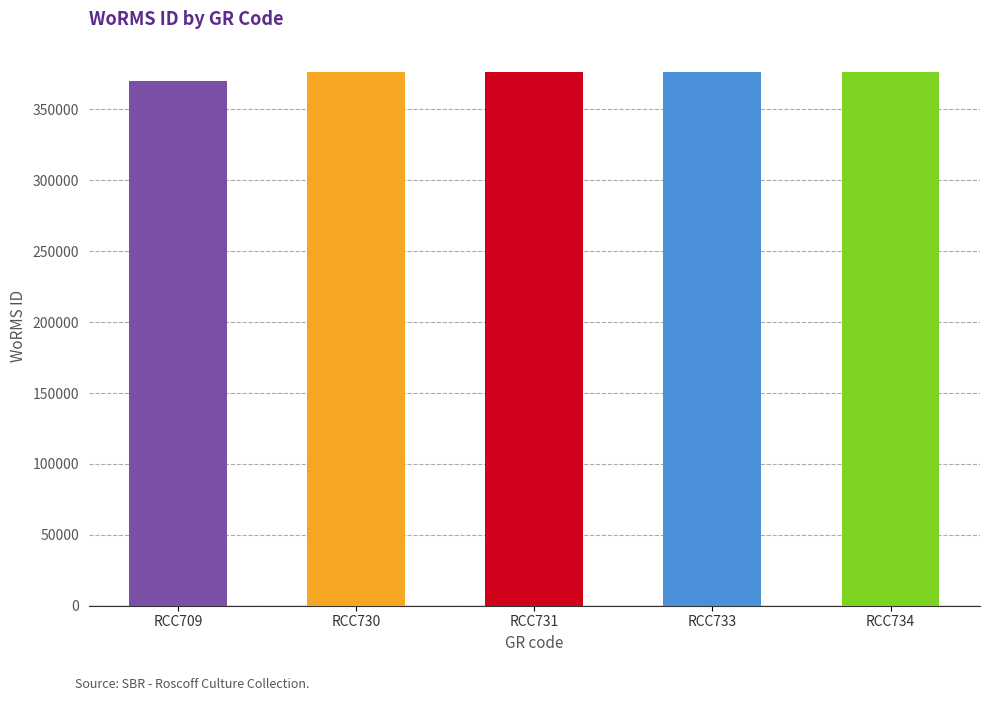

What is the sum of the values at RCC730 and RCC731?

752146